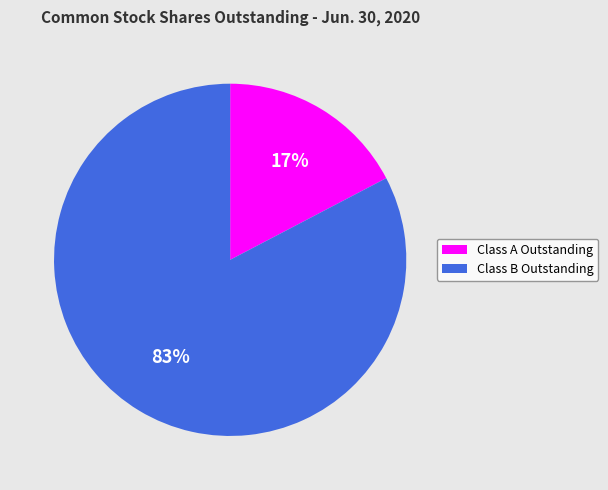

Approximately how many times larger is the value at Class A Outstanding compared to Class B Outstanding?

0.2